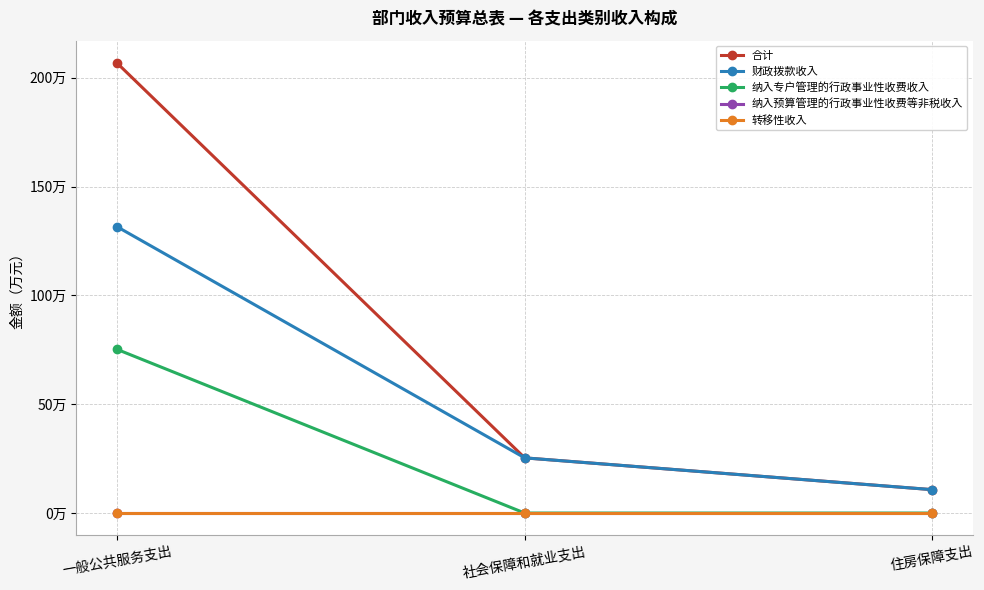

Reading right to left, list all the values displayed in this chart.

合计: 住房保障支出=10.8	社会保障和就业支出=25.4	一般公共服务支出=206.8
财政拨款收入: 住房保障支出=10.8	社会保障和就业支出=25.4	一般公共服务支出=131.6
纳入专户管理的行政事业性收费收入: 住房保障支出=0.0	社会保障和就业支出=0.0	一般公共服务支出=75.2
纳入预算管理的行政事业性收费等非税收入: 住房保障支出=0.0	社会保障和就业支出=0.0	一般公共服务支出=0.0
转移性收入: 住房保障支出=0.0	社会保障和就业支出=0.0	一般公共服务支出=0.0